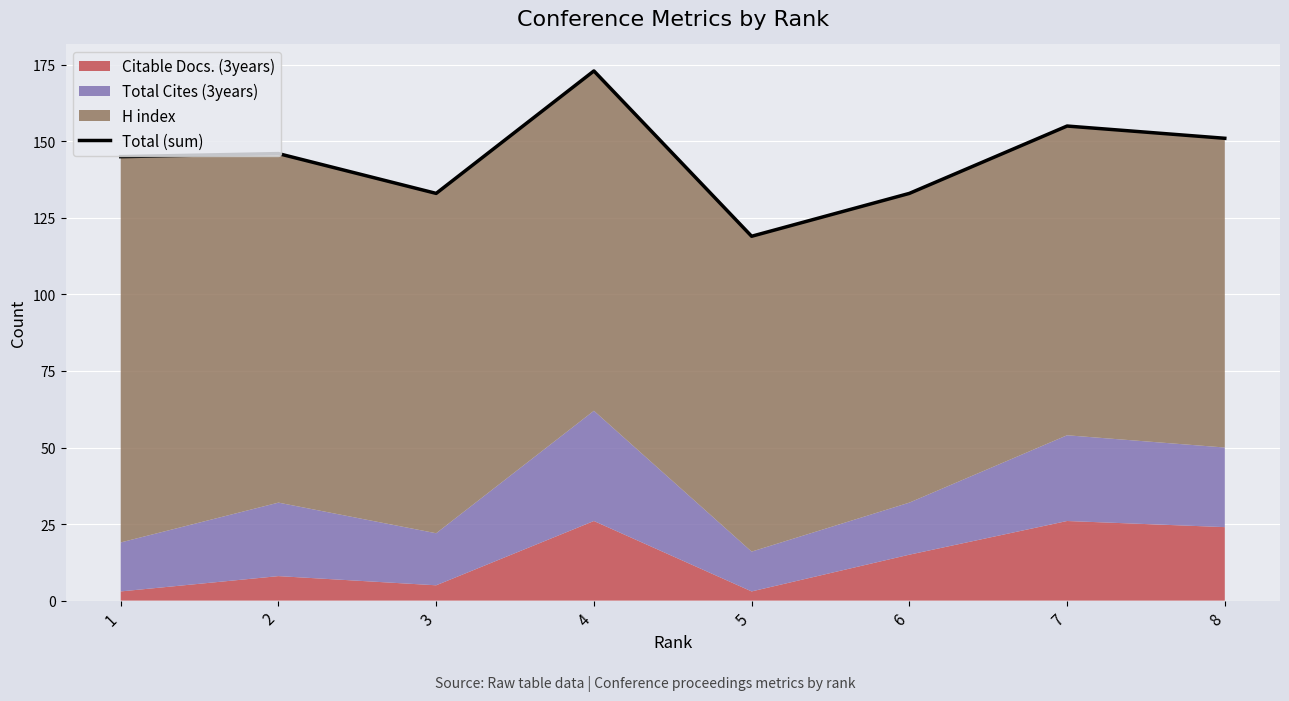

Which category has the lowest value across all series?

5